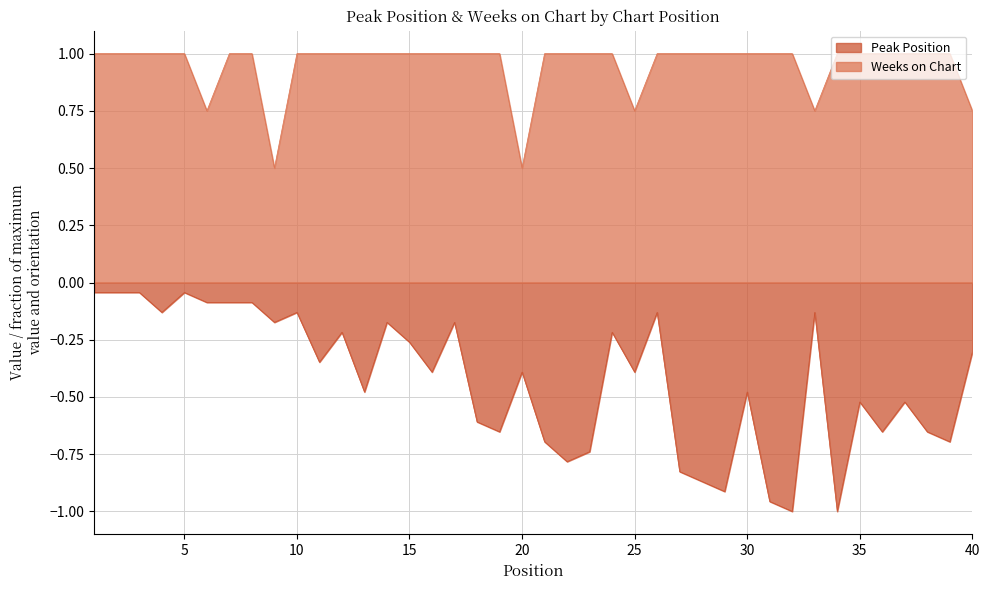

What is the average value of the Peak Position series?

-0.4